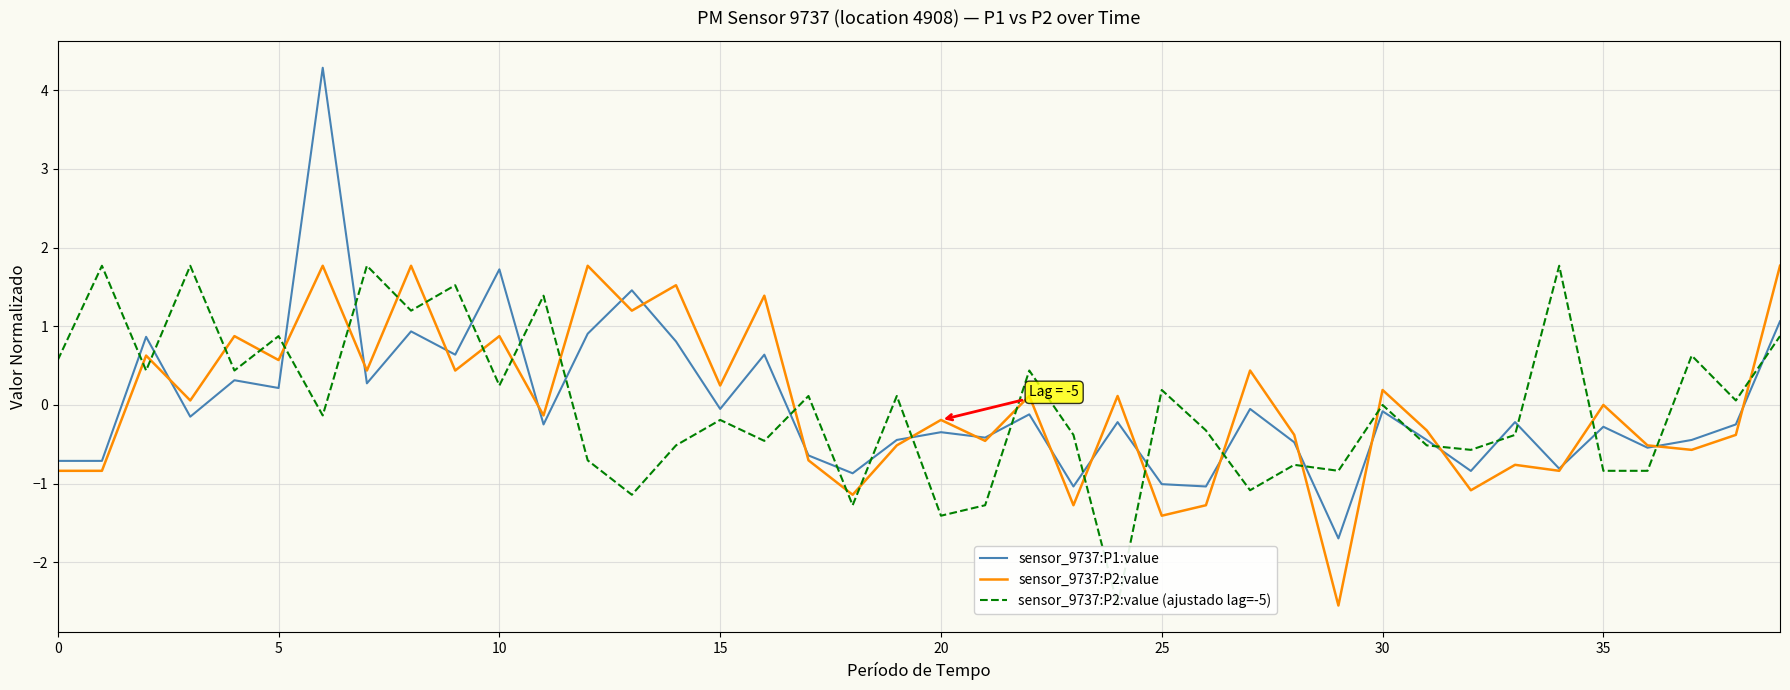

What are all the series names shown in the legend?

sensor_9737:P1:value, sensor_9737:P2:value, sensor_9737:P2:value (ajustado lag=-5)